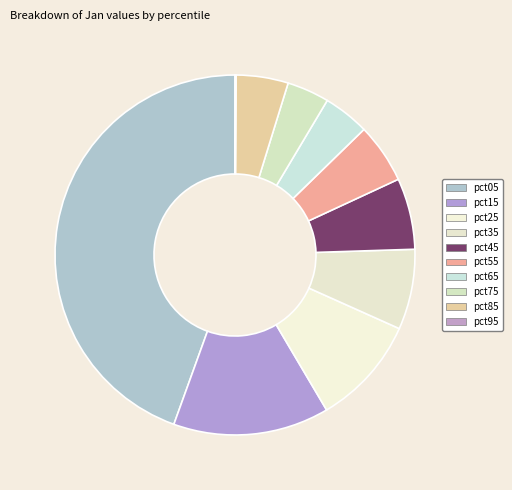

Which slice is the smallest?

pct95